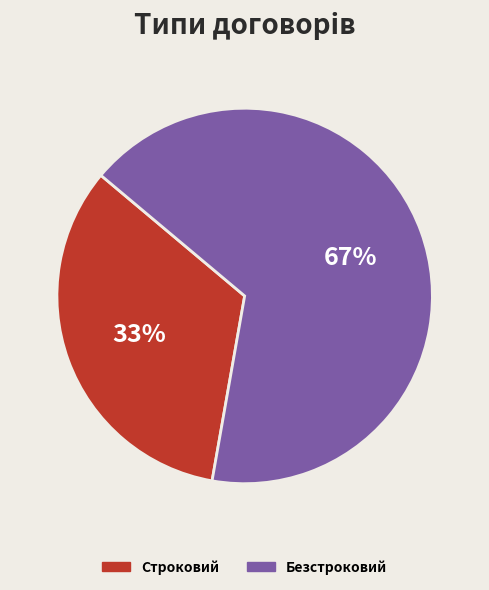

What is the ratio of the value at Строковий to the value at Безстроковий?

0.5